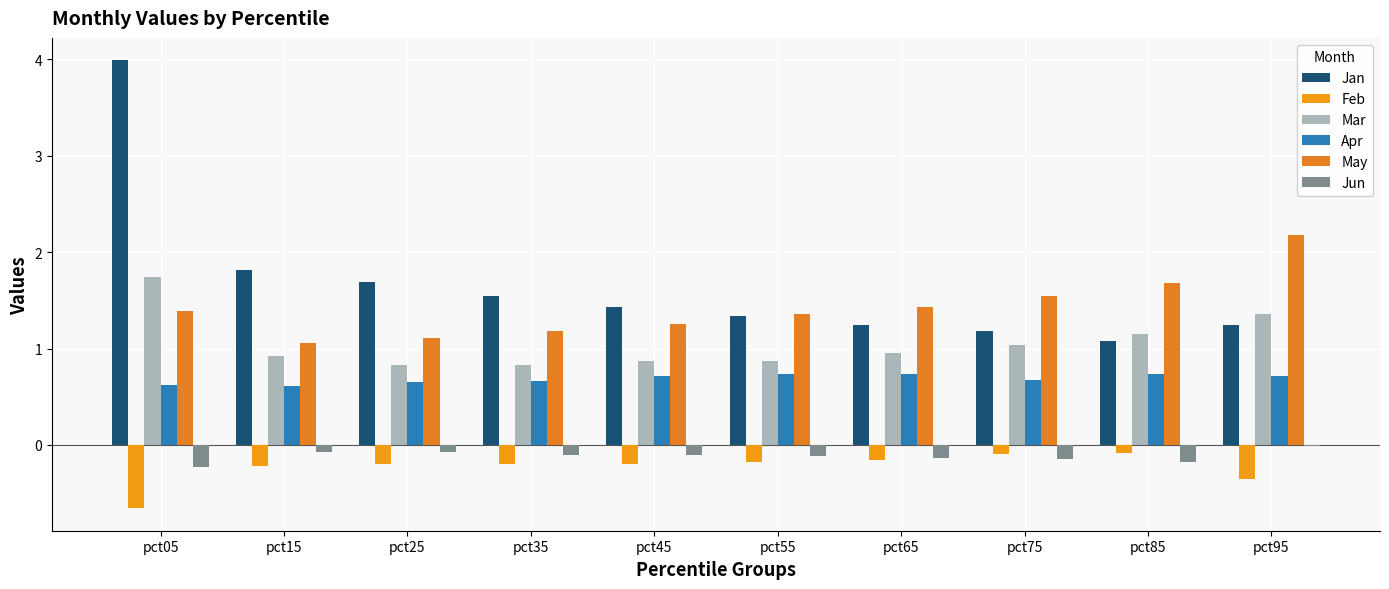

True or false: Jun has a value of -0.0 at pct95.

False